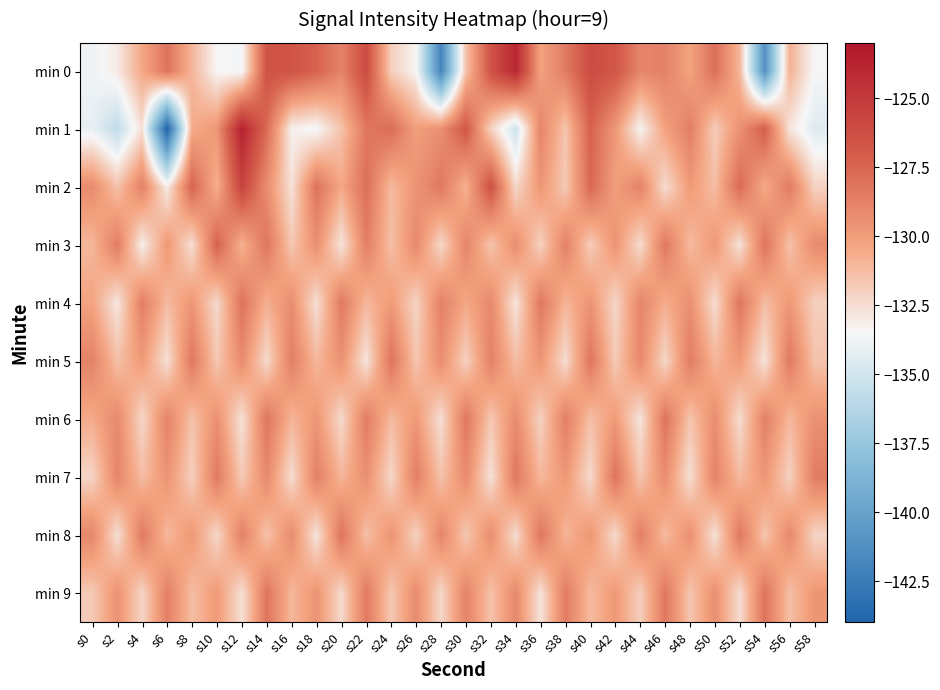

What is the maximum value shown in the chart?

-123.6